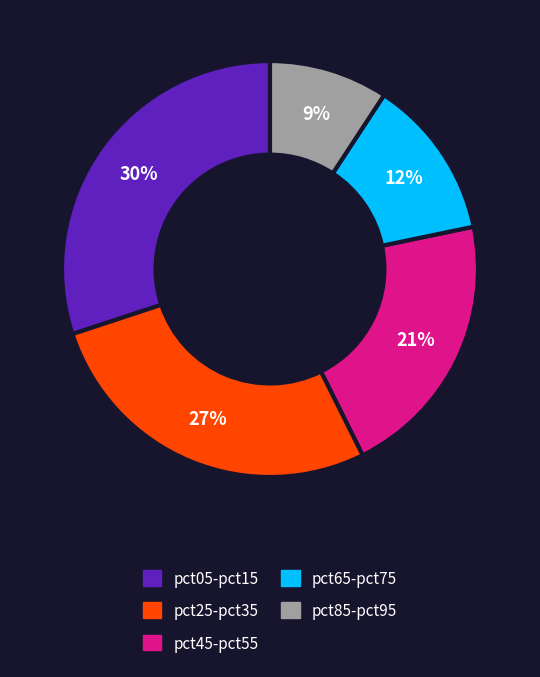

How many segments does this pie chart have?

5